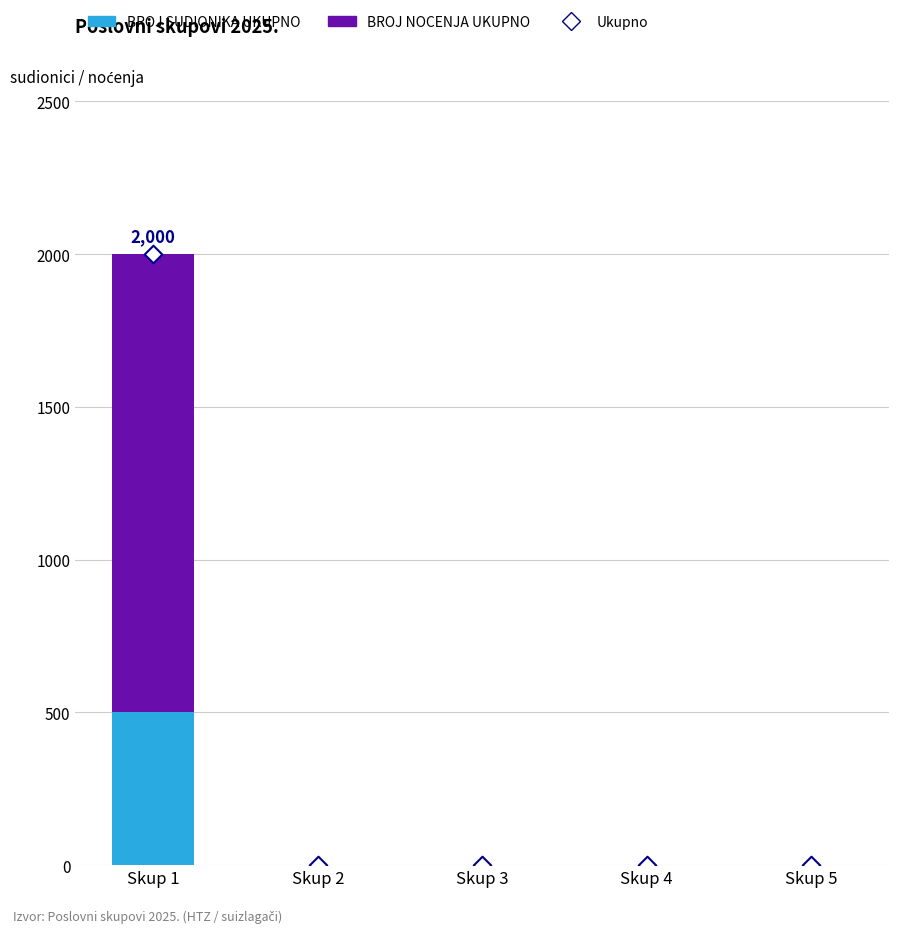

At how many categories does at least one series exceed 340?

1